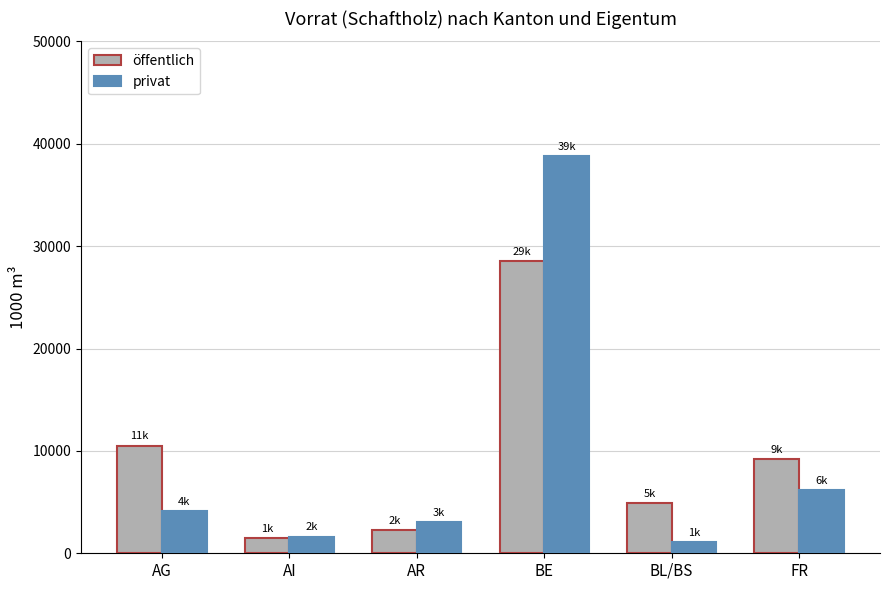

Reading right to left, transcribe all the data shown in this chart.

öffentlich: FR=9160	BL/BS=4901	BE=28544	AR=2304	AI=1488	AG=10517
privat: FR=6187	BL/BS=1126	BE=38781	AR=3051	AI=1625	AG=4141